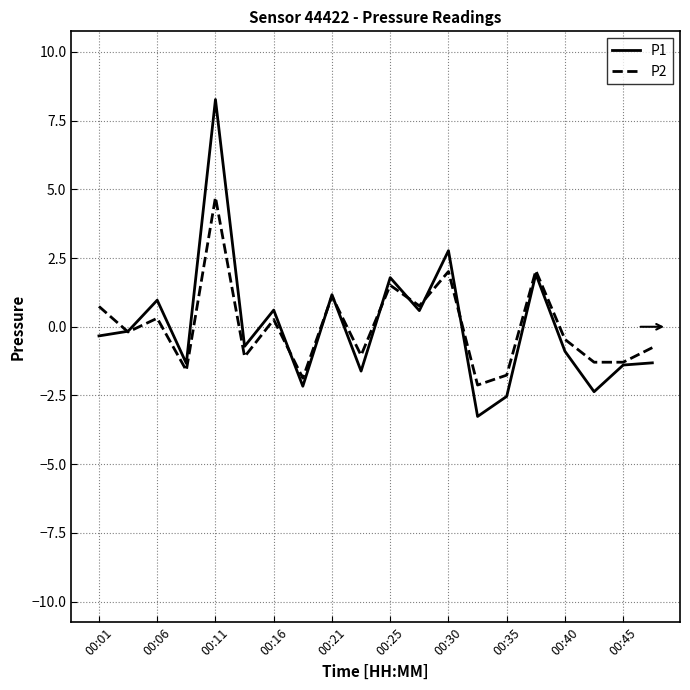

List the series in order of their peak value, lowest first.

P2, P1